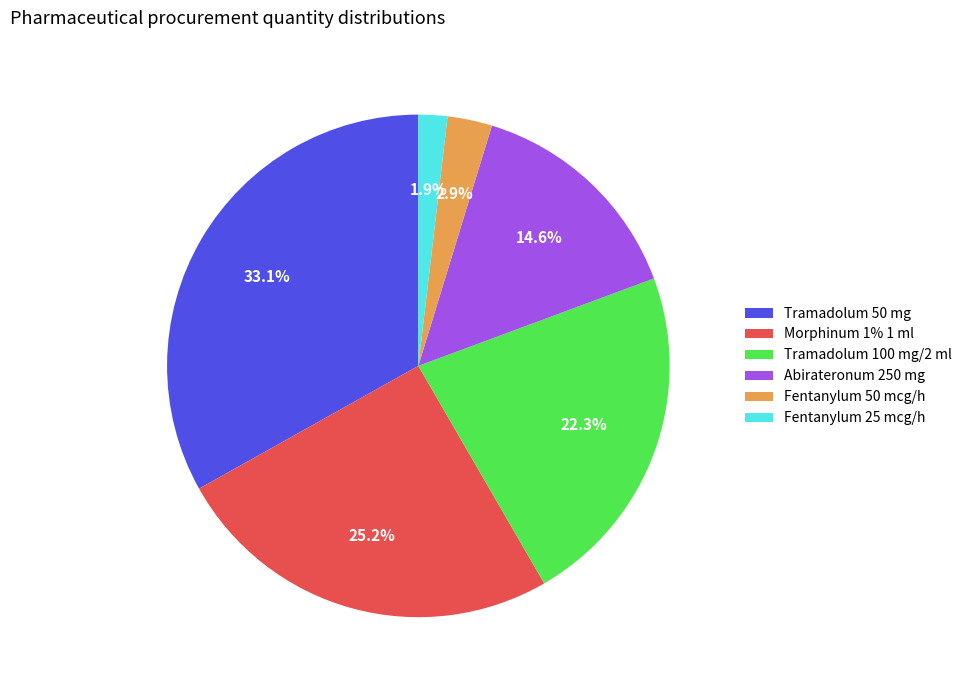

What is the smallest slice in the pie chart?

Fentanylum 25 mcg/h